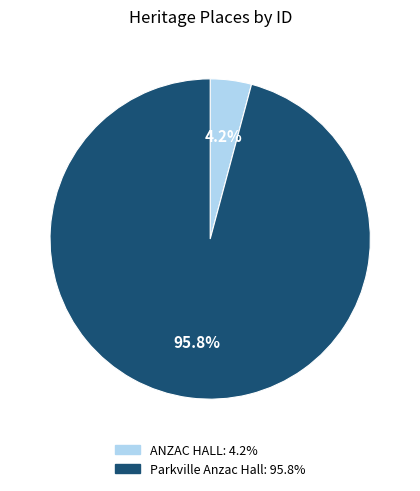

Does any single category account for the majority?

Yes